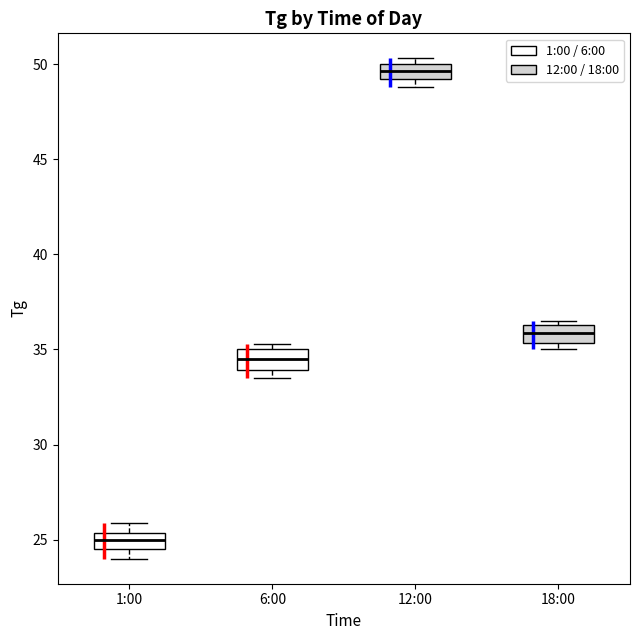

Which box has the lowest median line?

1:00